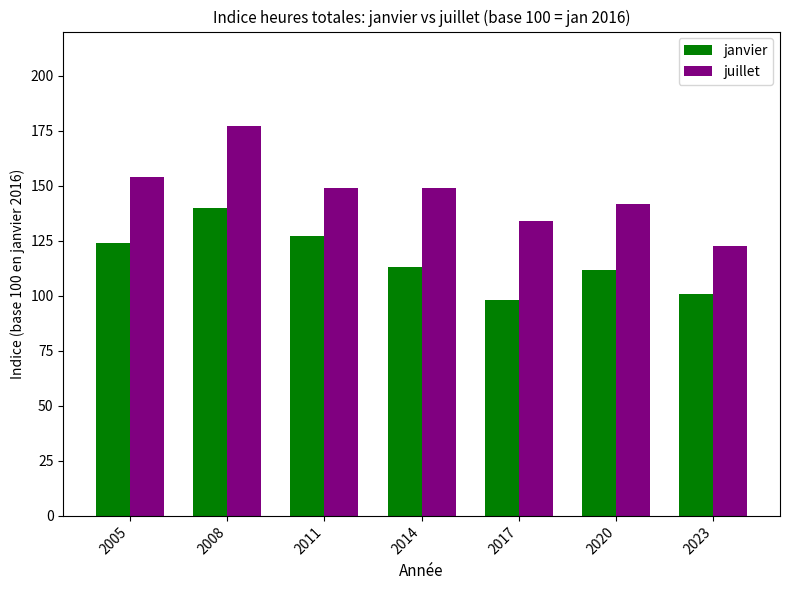

Rank the series at 2017 from highest to lowest value.

juillet, janvier